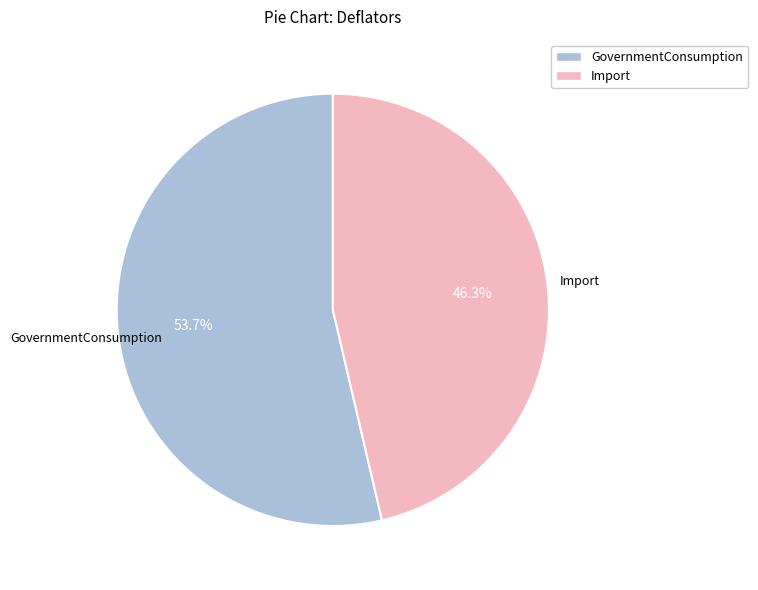

Do Import and GovernmentConsumption together represent more than half of the pie?

Yes